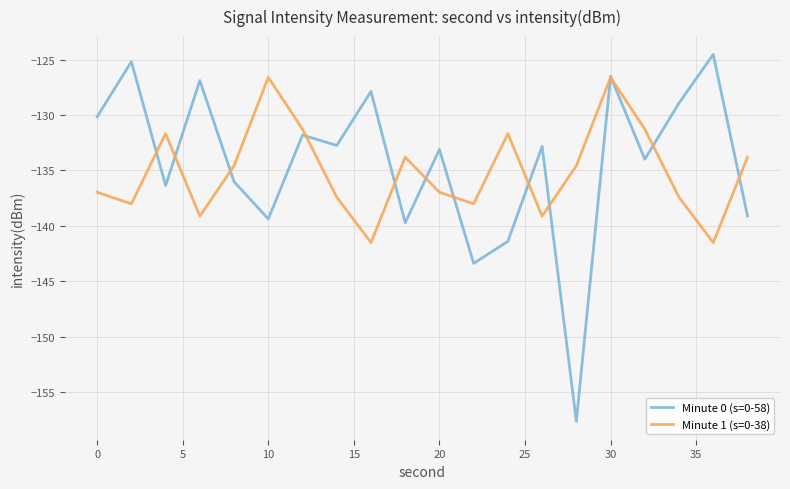

Rank the series by their maximum value, from highest to lowest.

Minute 0 (s=0-58), Minute 1 (s=0-38)